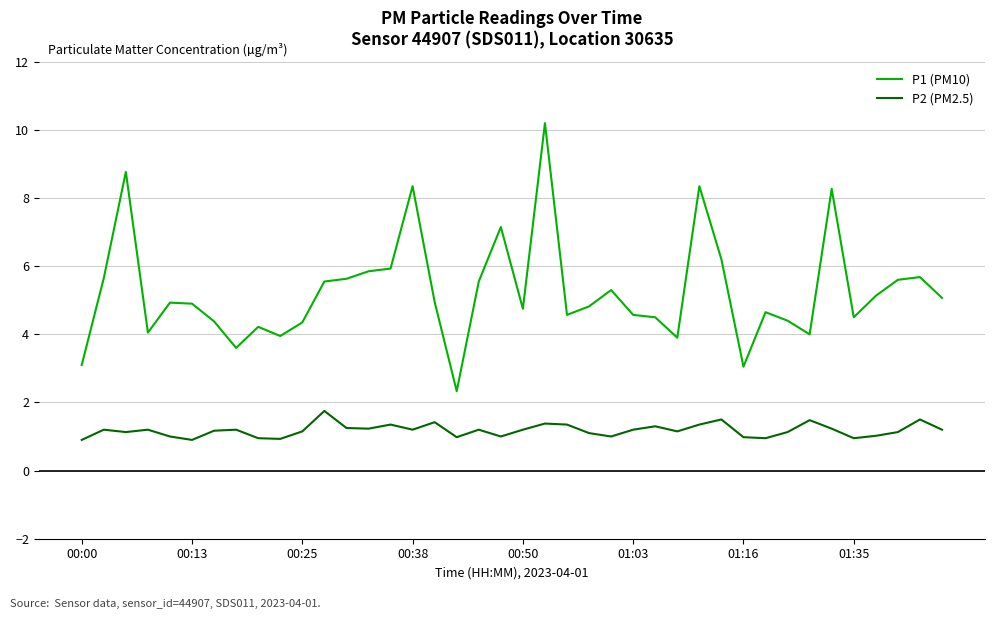

What is the smallest value displayed?

0.9